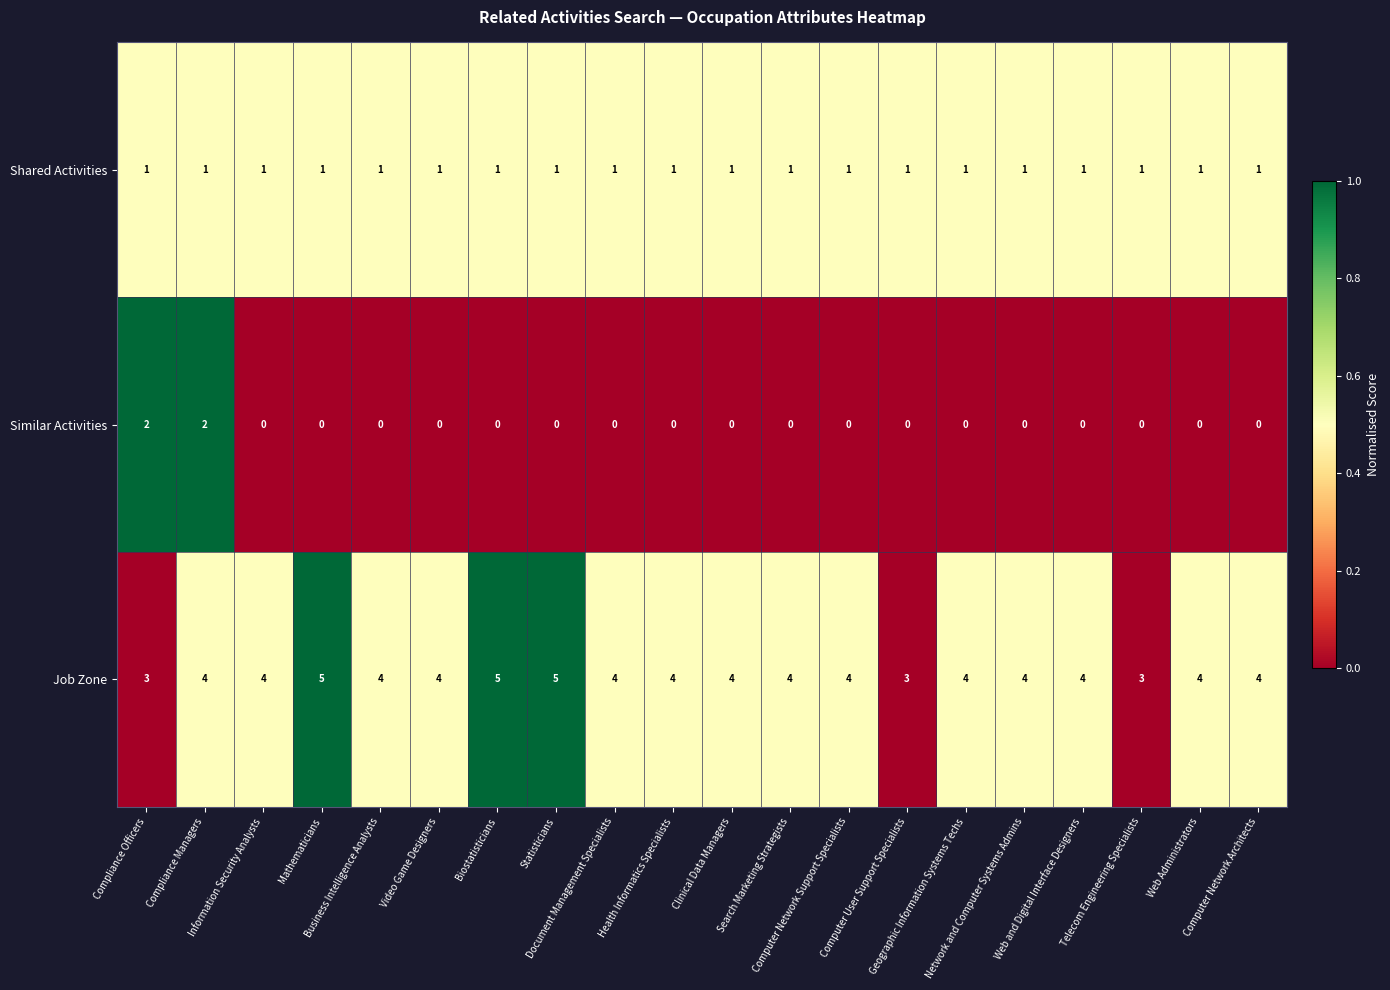

What is the maximum value for Job Zone?

5